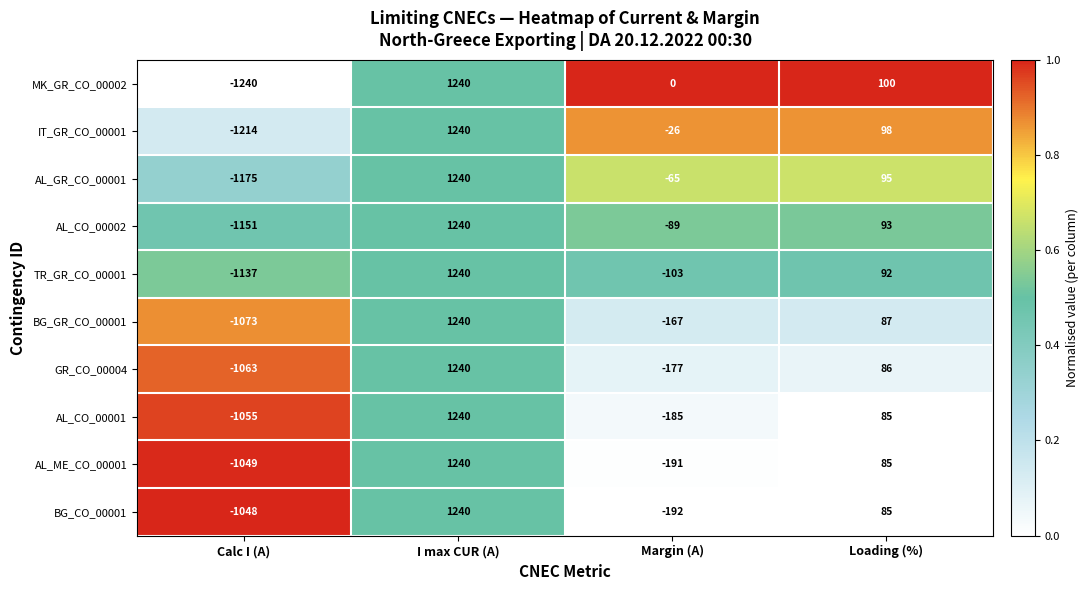

Is it true that MK_GR_CO_00002 equals 144 at Loading (%)?

False